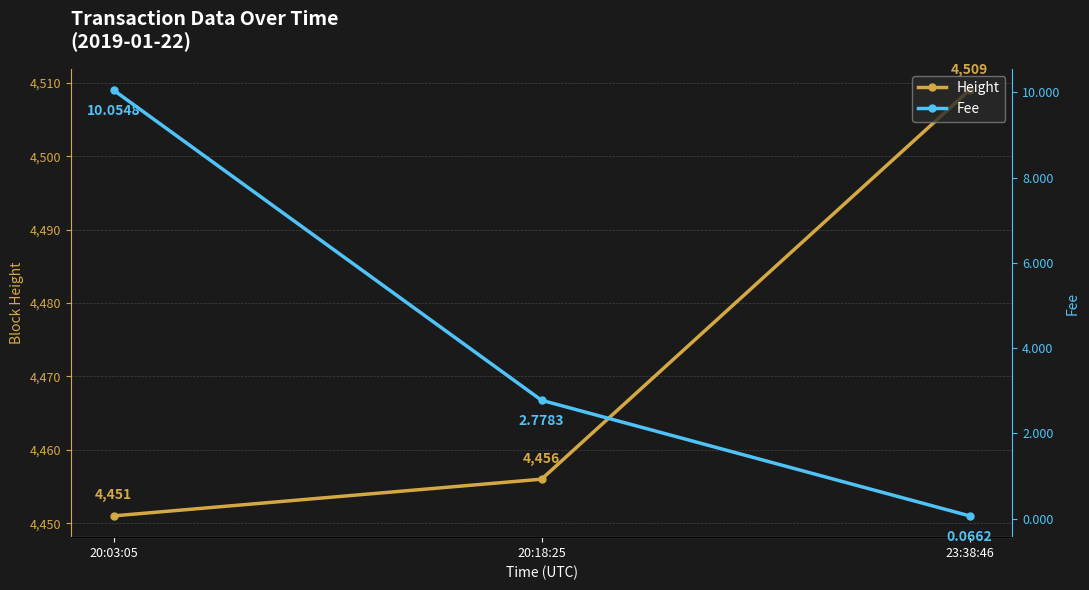

True or false: Fee has a value of 1.2 at 20:18:25.

False